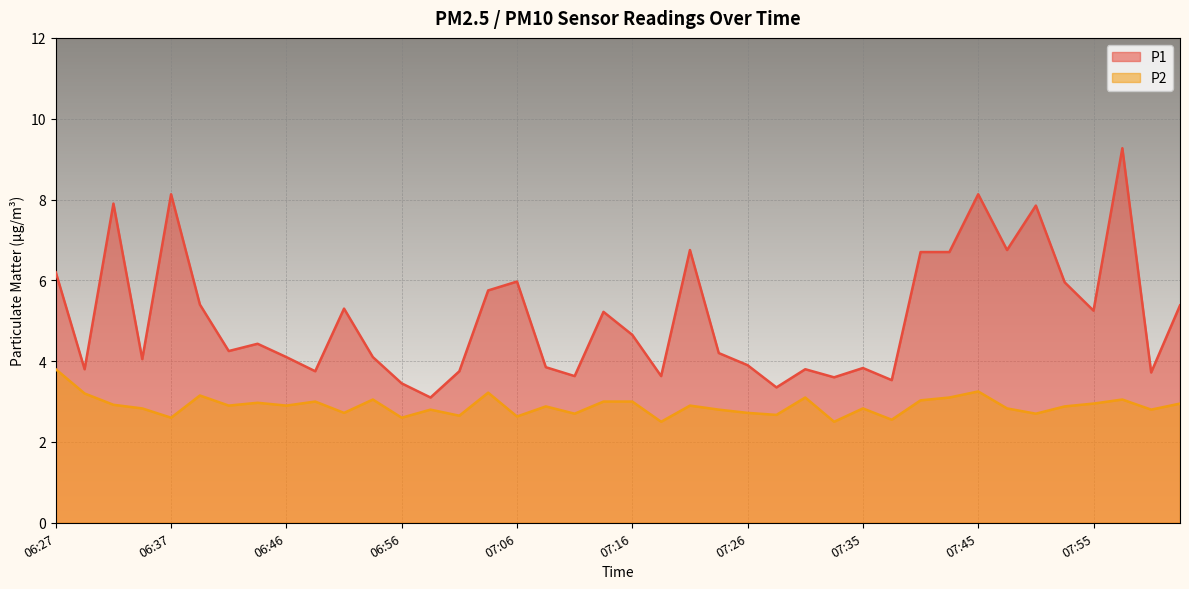

What is the average value of the P2 series?

2.9